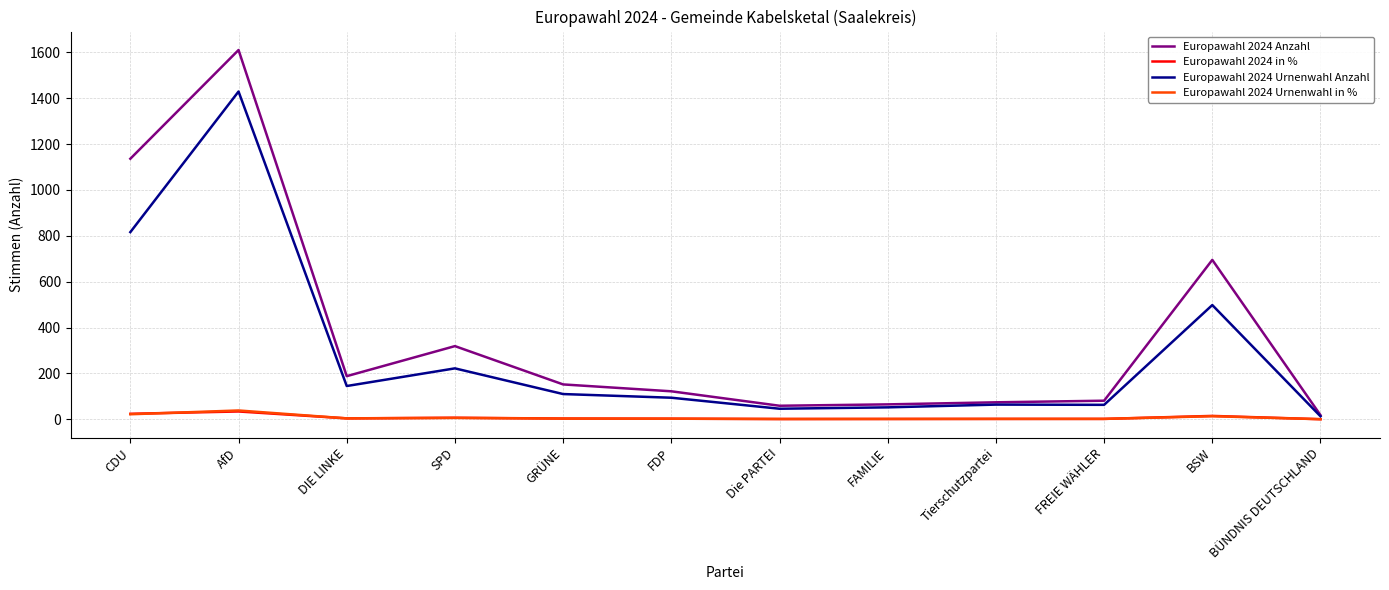

Between CDU and FAMILIE, which series saw the biggest shift?

Europawahl 2024 Anzahl